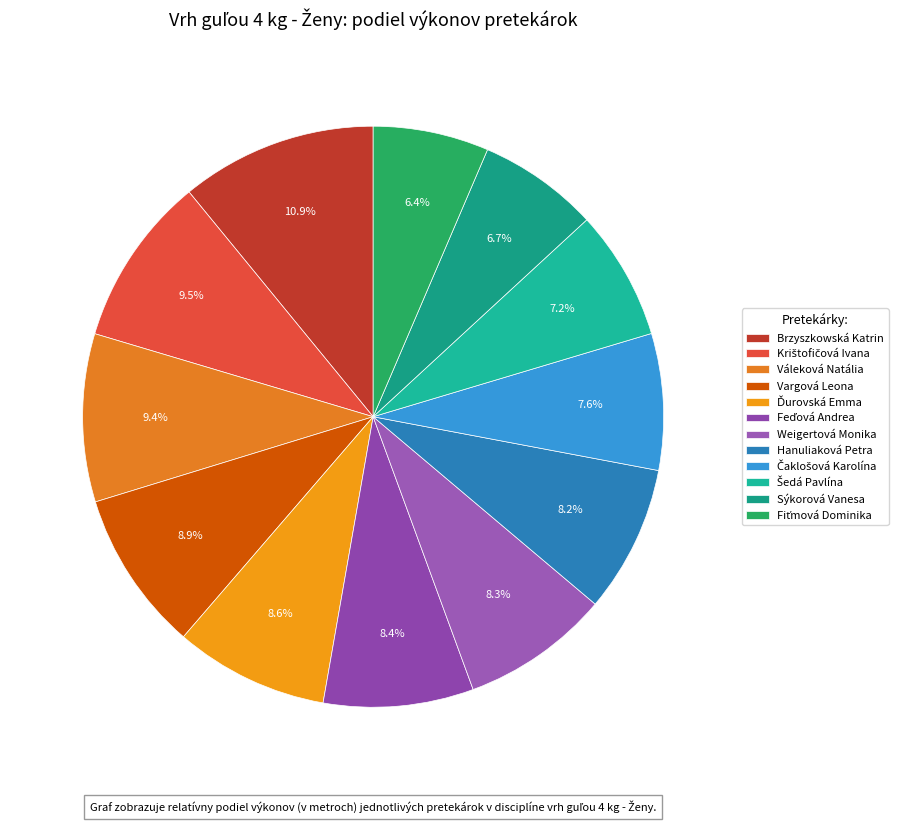

To the nearest percent, what is the average slice percentage?

8%